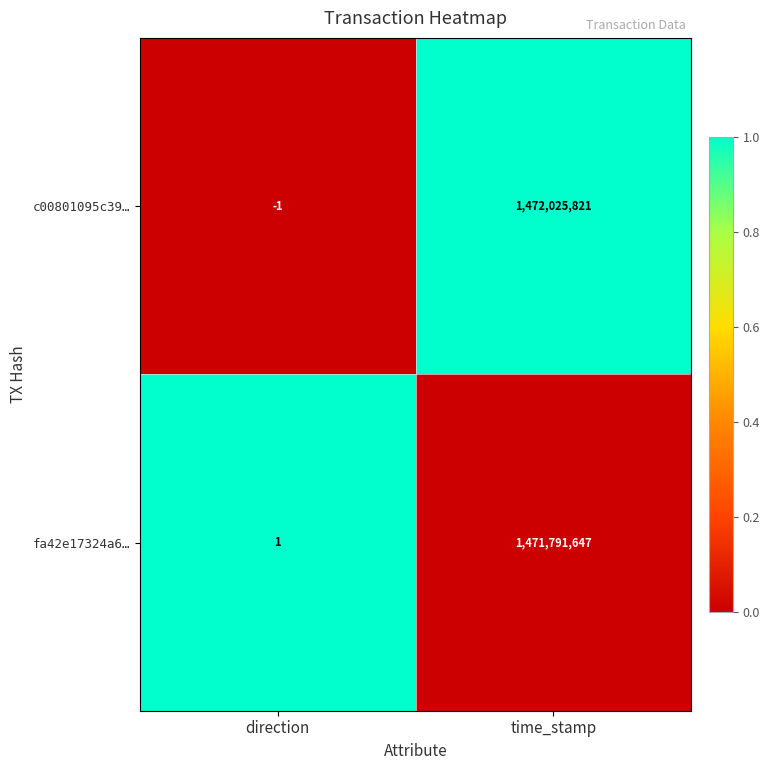

Rank the series by their maximum value, from lowest to highest.

fa42e17324a6…, c00801095c39…